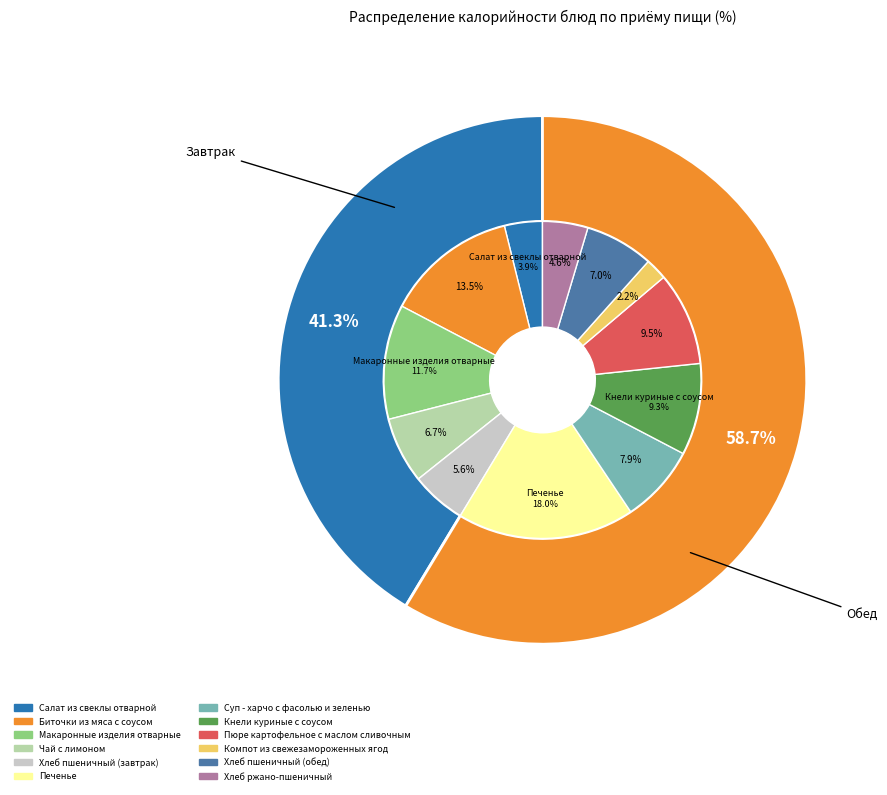

To the nearest percent, what is the difference between the Салат из свеклы отварной and Биточки из мяса с соусом slice percentages?

10%